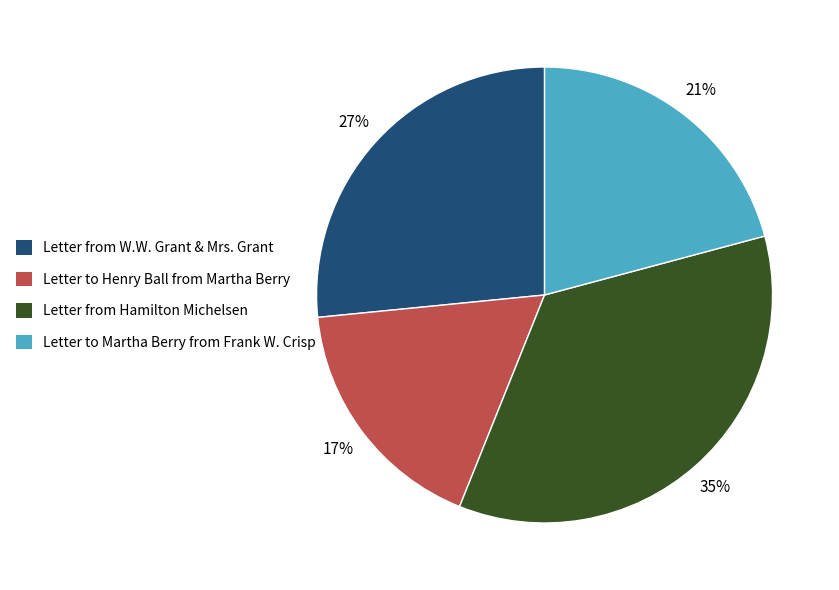

Does any single category account for the majority?

No